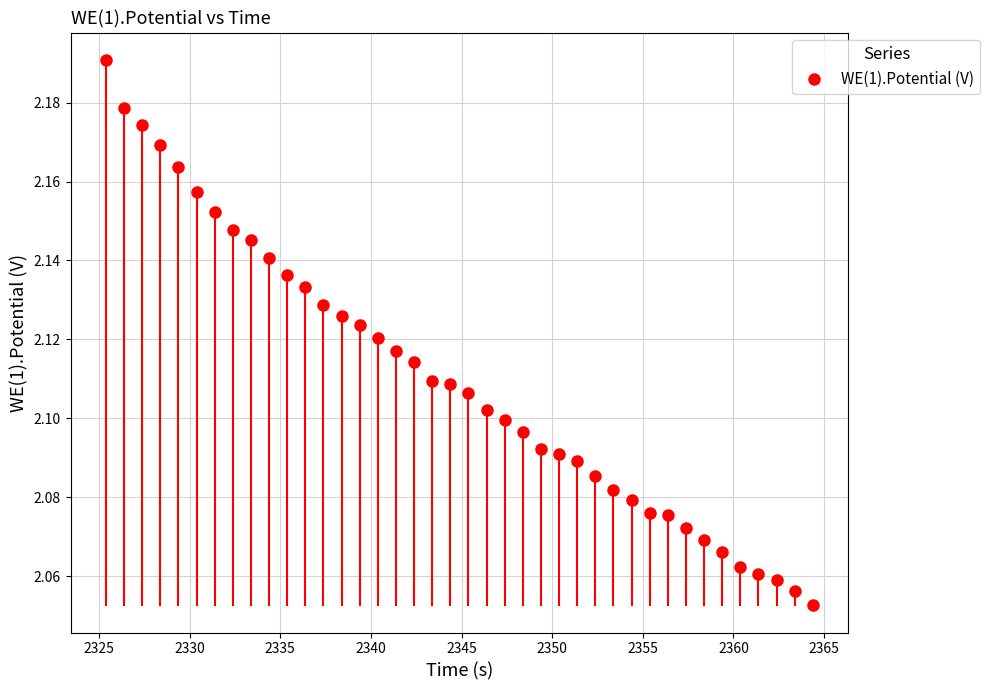

What is the range of X values (max minus min)?

39.0